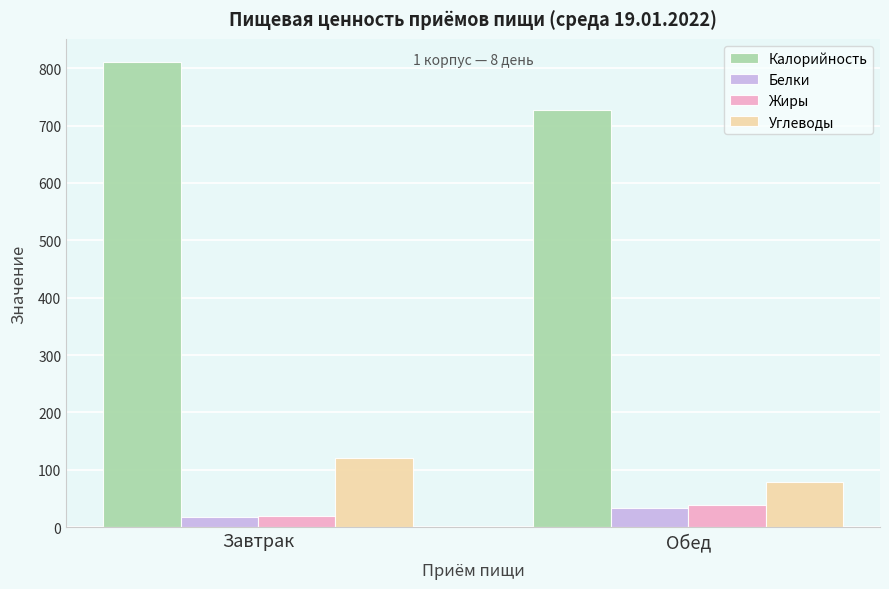

What is the difference between the highest and lowest values at Обед?

693.6